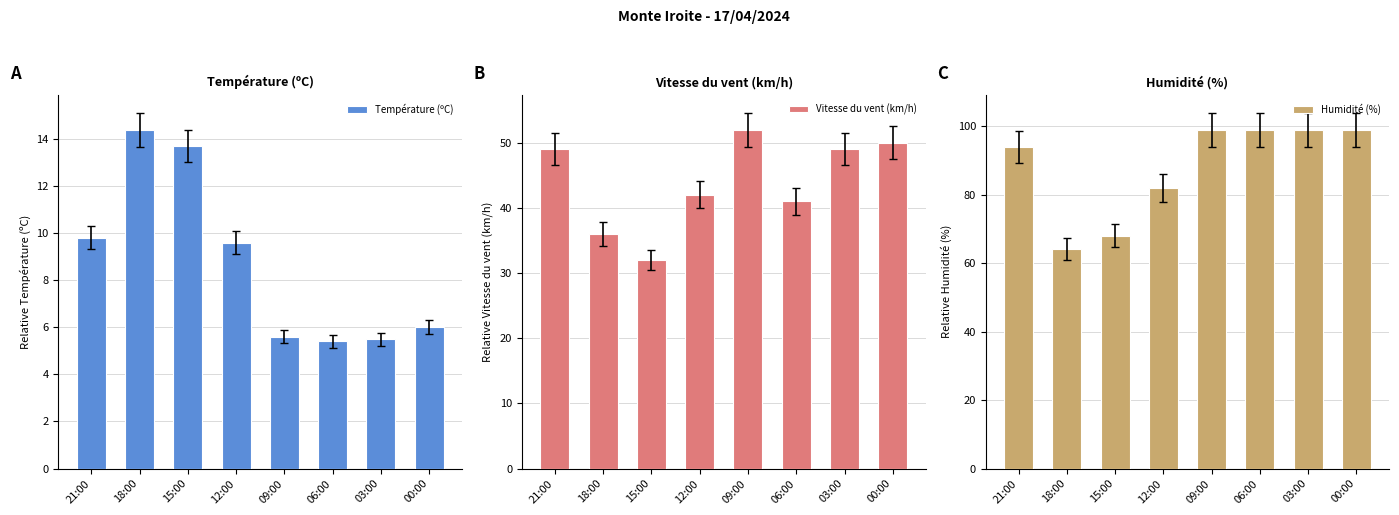

What is the sum of all Humidité (%) values?

704